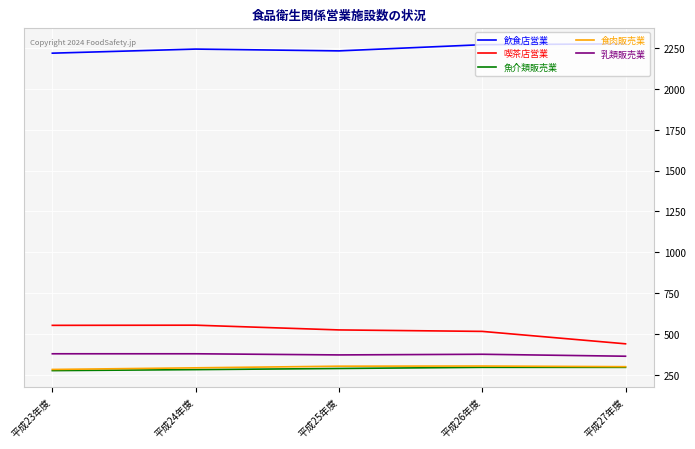

True or false: 乳類販売業 and 飲食店営業 intersect in this chart.

False